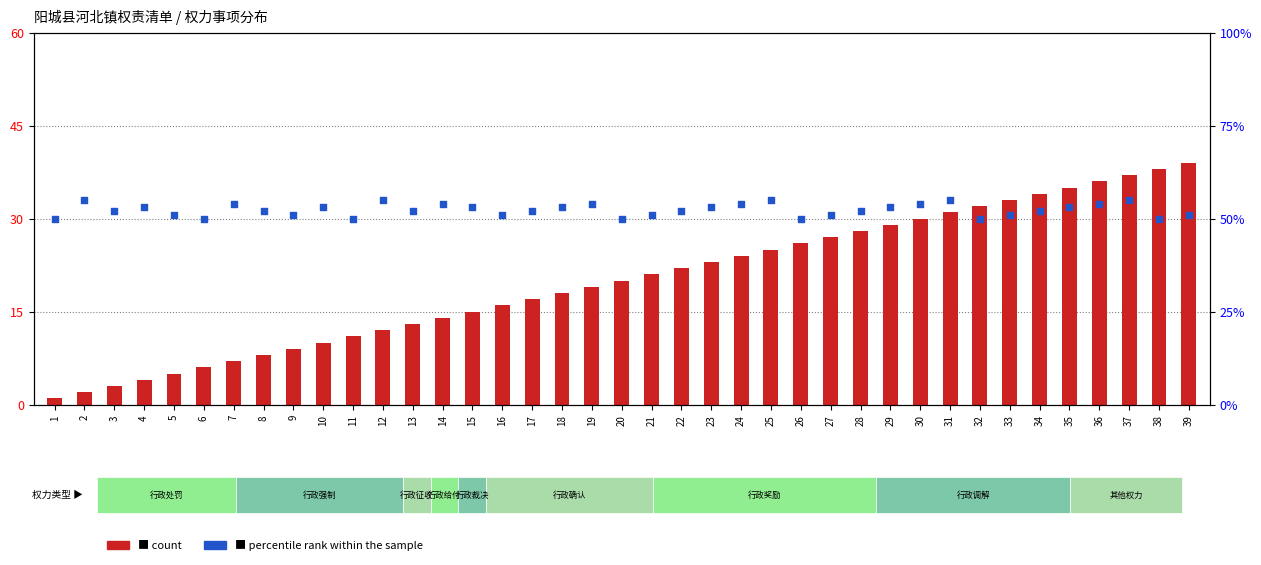

Is the value of percentile rank within the sample at 7 greater than the value of count at 4?

Yes